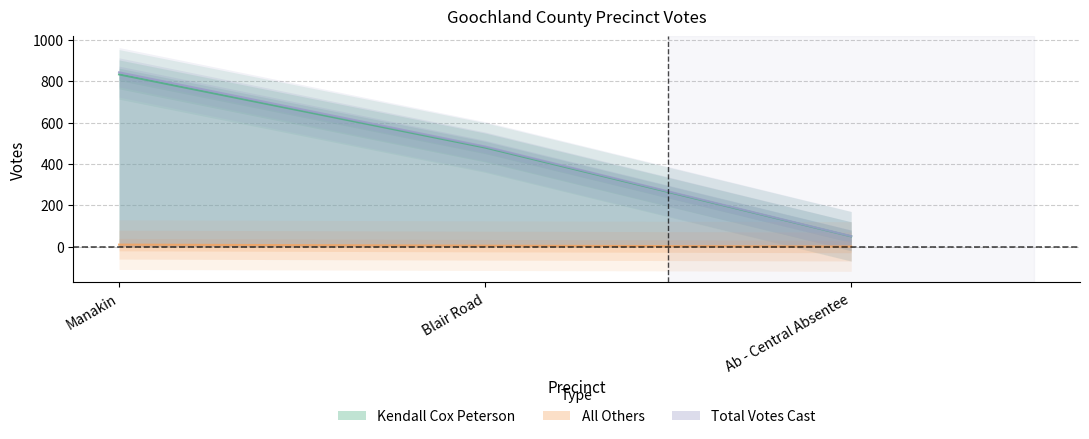

How many data points in Total Votes Cast are less than 485?

1